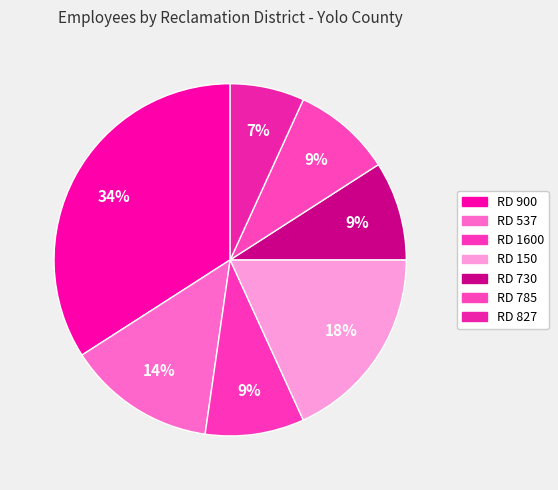

How many segments does this pie chart have?

7